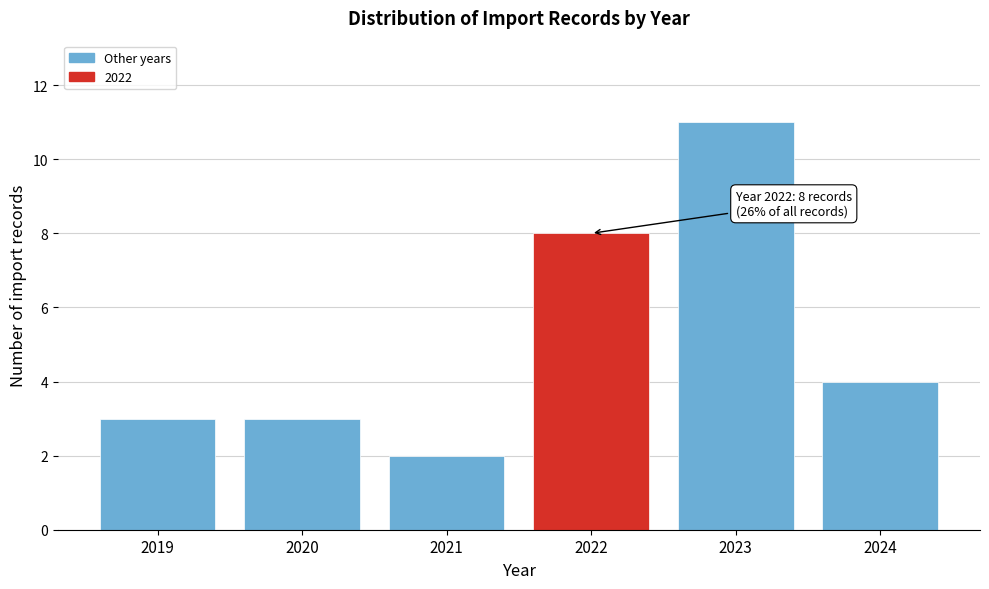

Reading left to right, extract all data points from this chart.

2019=3	2020=3	2021=2	2022=8	2023=11	2024=4